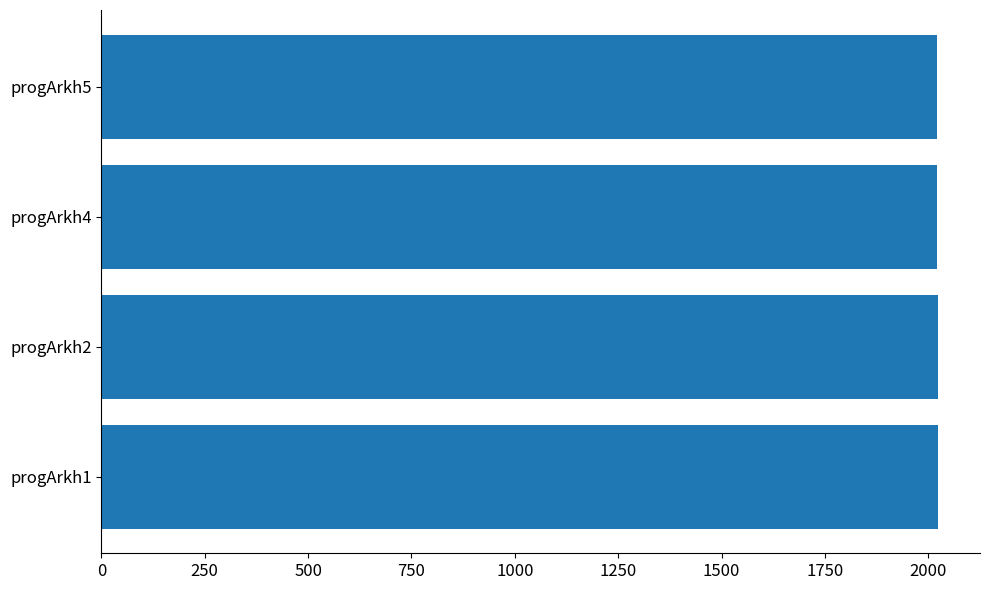

What is the average value?

2023